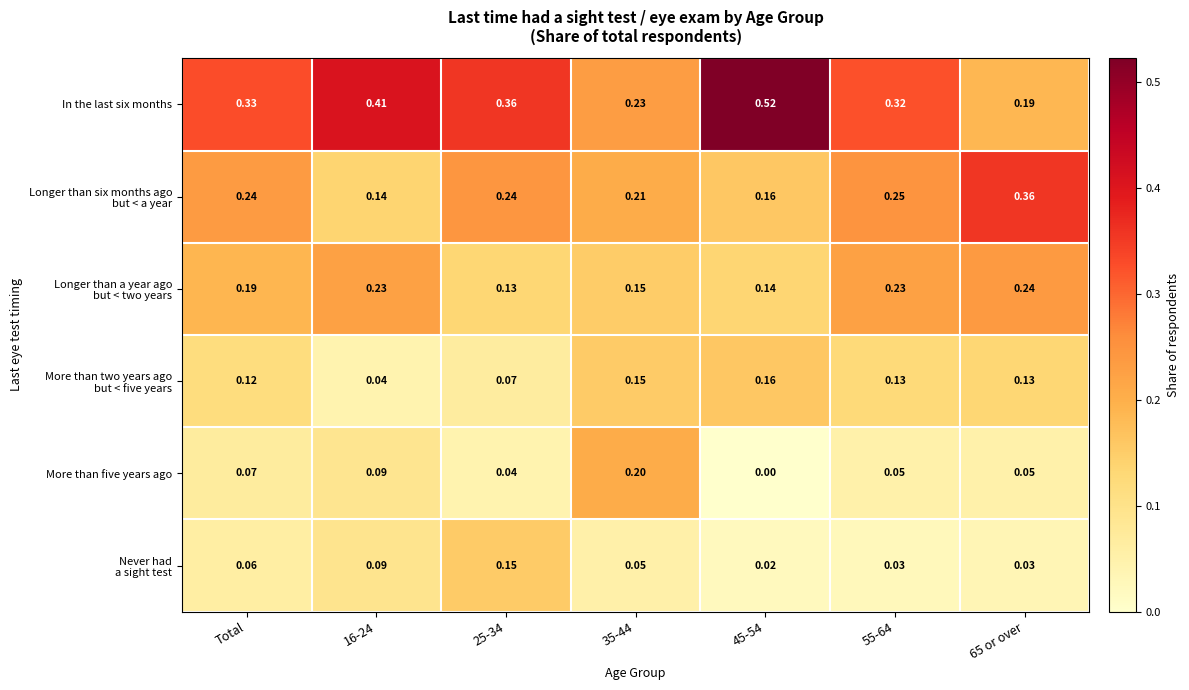

What is the total value across all series at 55-64?

1.0